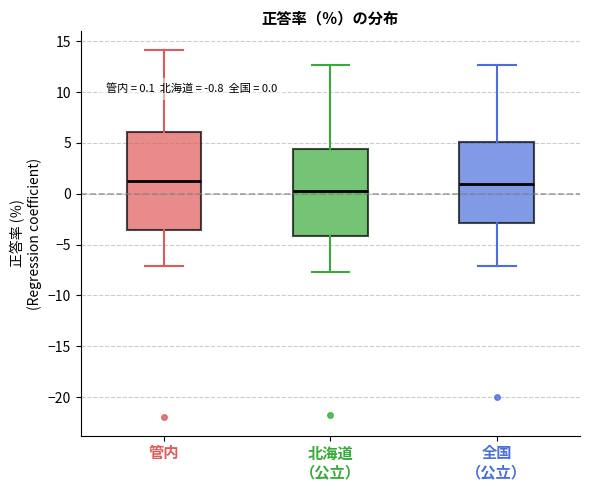

Comparing the boxes themselves (not the whiskers), which one is the tallest?

管内